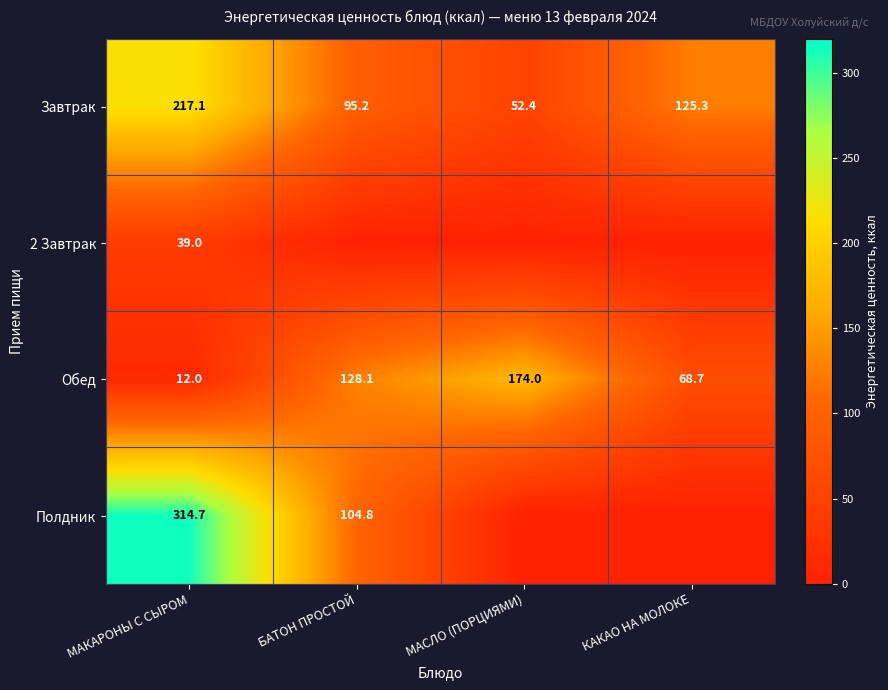

What is the difference between the Обед values at КАКАО НА МОЛОКЕ and МАКАРОНЫ С СЫРОМ?

56.7